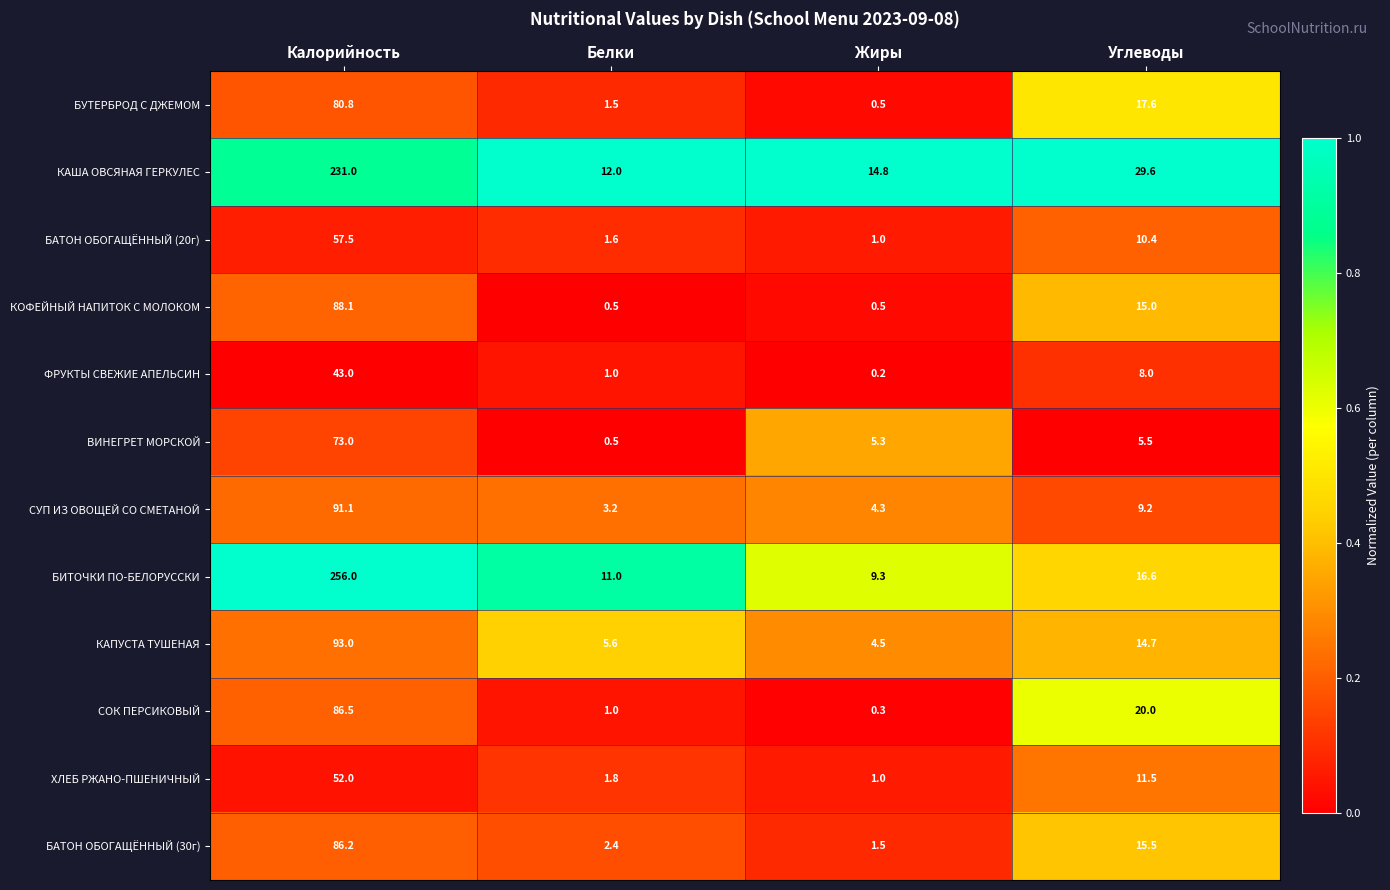

At which category is the sum across all series the highest?

Калорийность